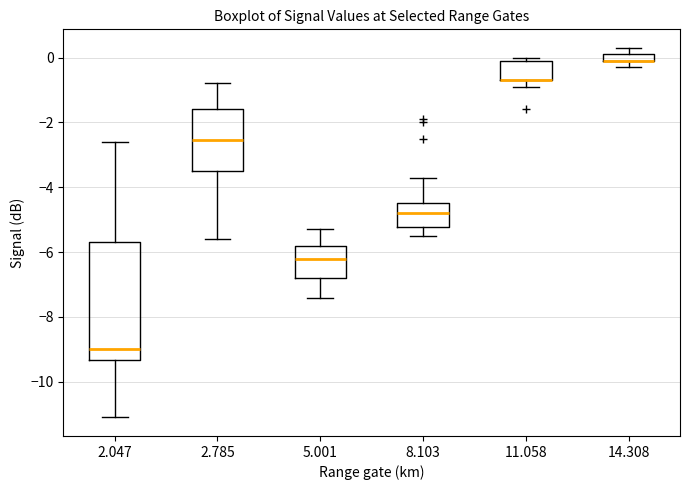

Which box is the tallest, from its lower edge to its upper edge?

2.047